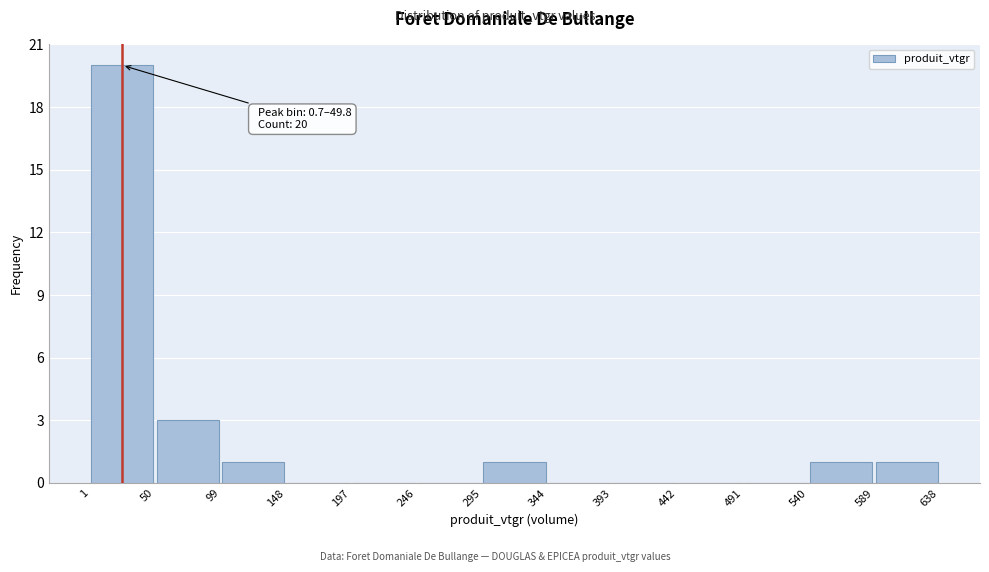

Over which range of the x-axis is the bar tallest?

1 to 50